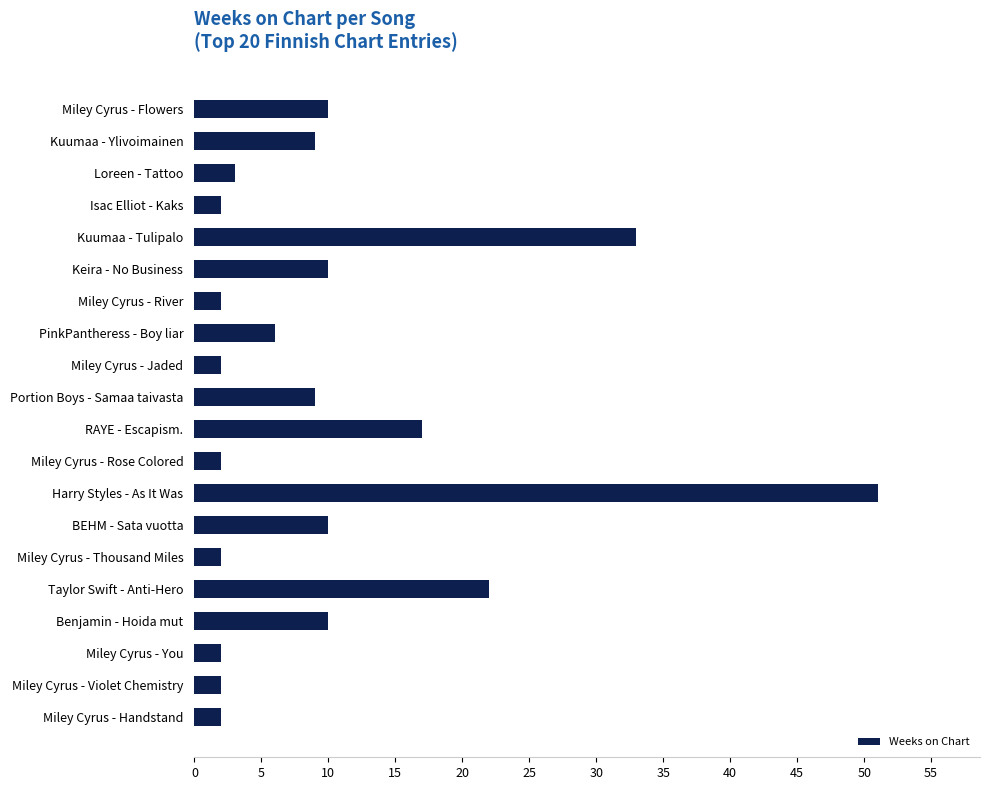

What is the ratio of the value at Harry Styles - As It Was to the value at RAYE - Escapism.?

3.0